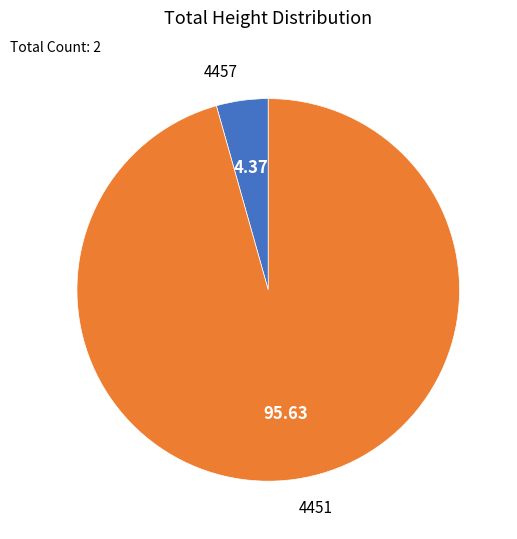

What is the majority slice?

4451